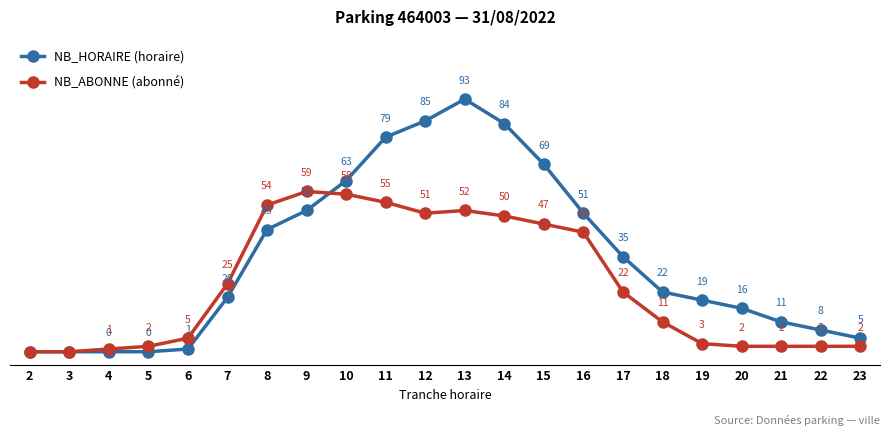

List the series in order of their overall mean, lowest first.

NB_ABONNE (abonné), NB_HORAIRE (horaire)